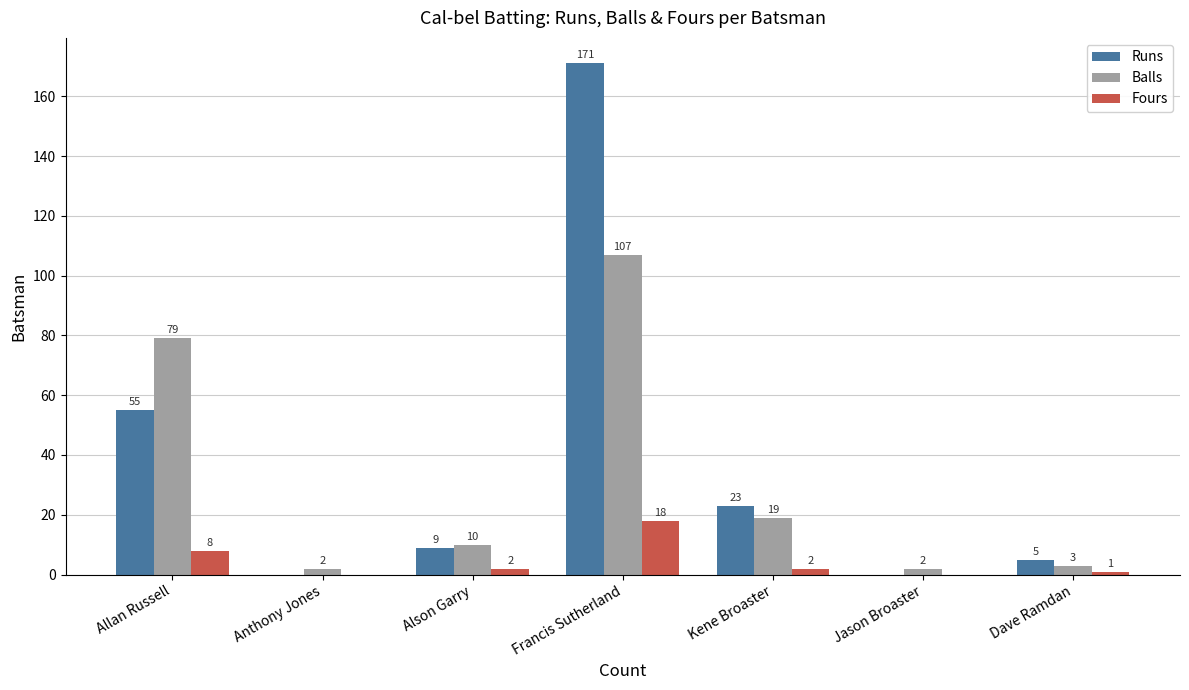

Count the number of categories in the chart.

7